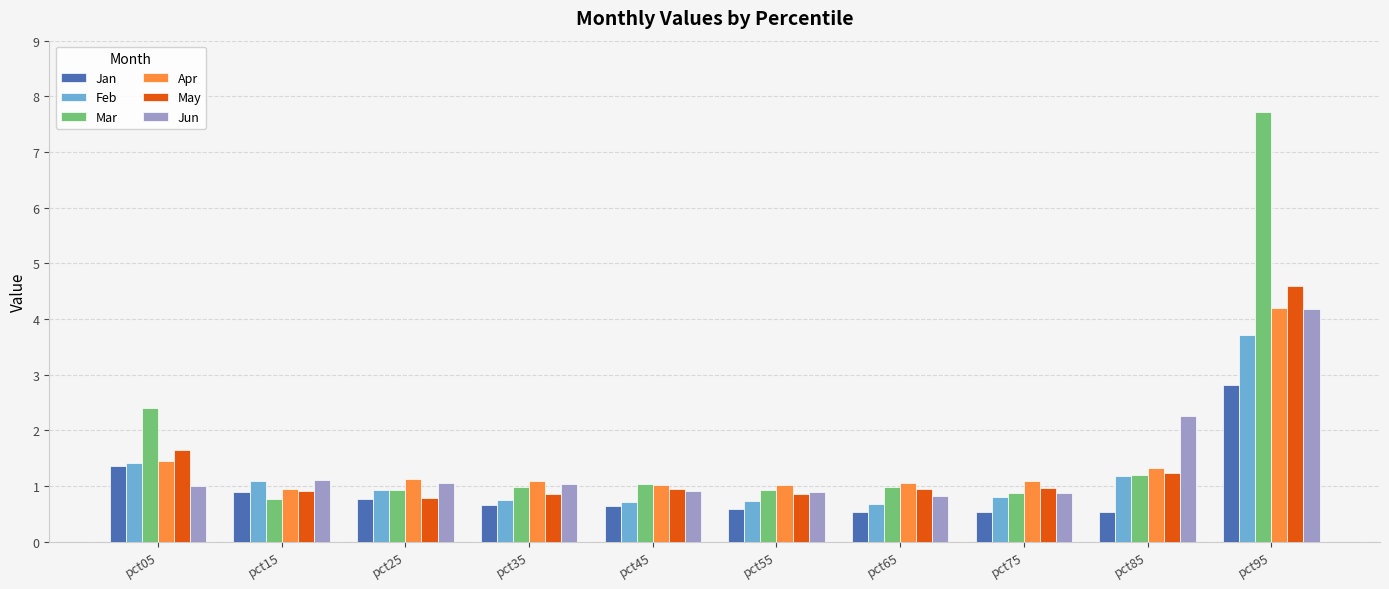

What is the maximum value shown in the chart?

7.7